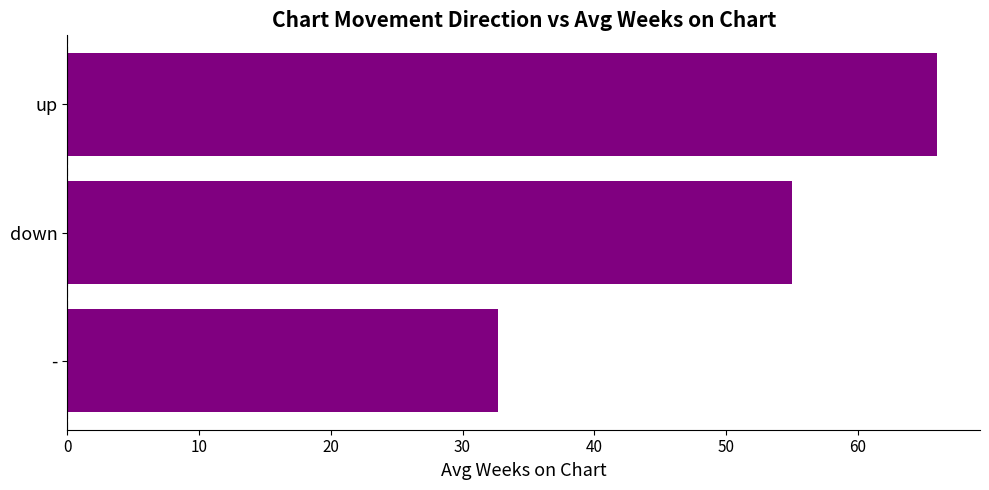

Does the chart contain any negative values?

No